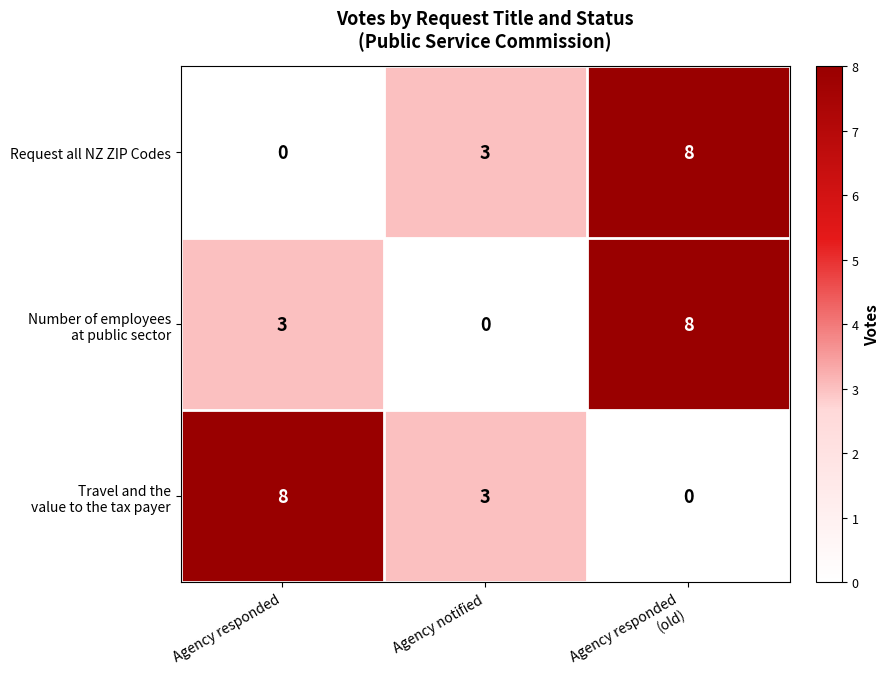

What is the spread (max minus min) of values at Agency notified?

3